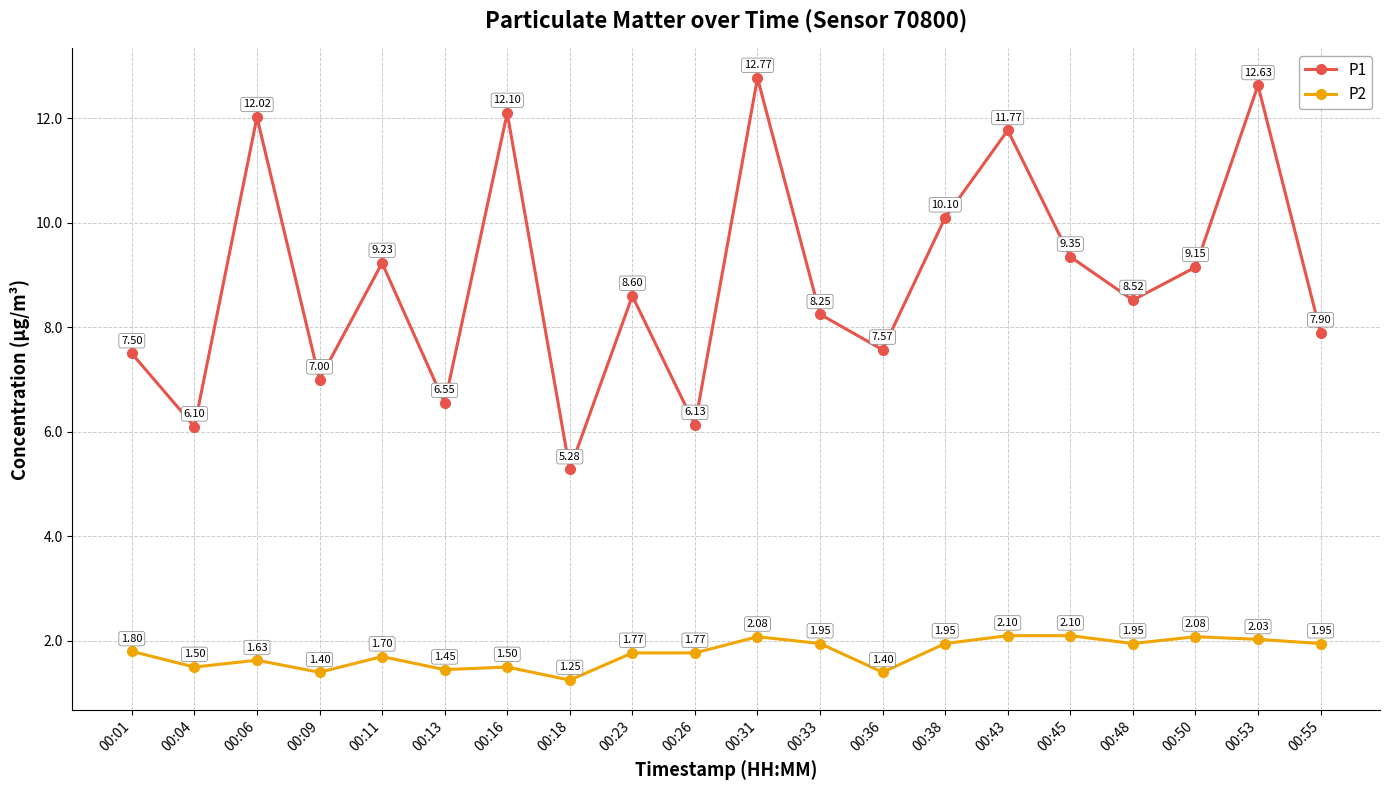

Which category has the lowest value in the P2 series?

00:18